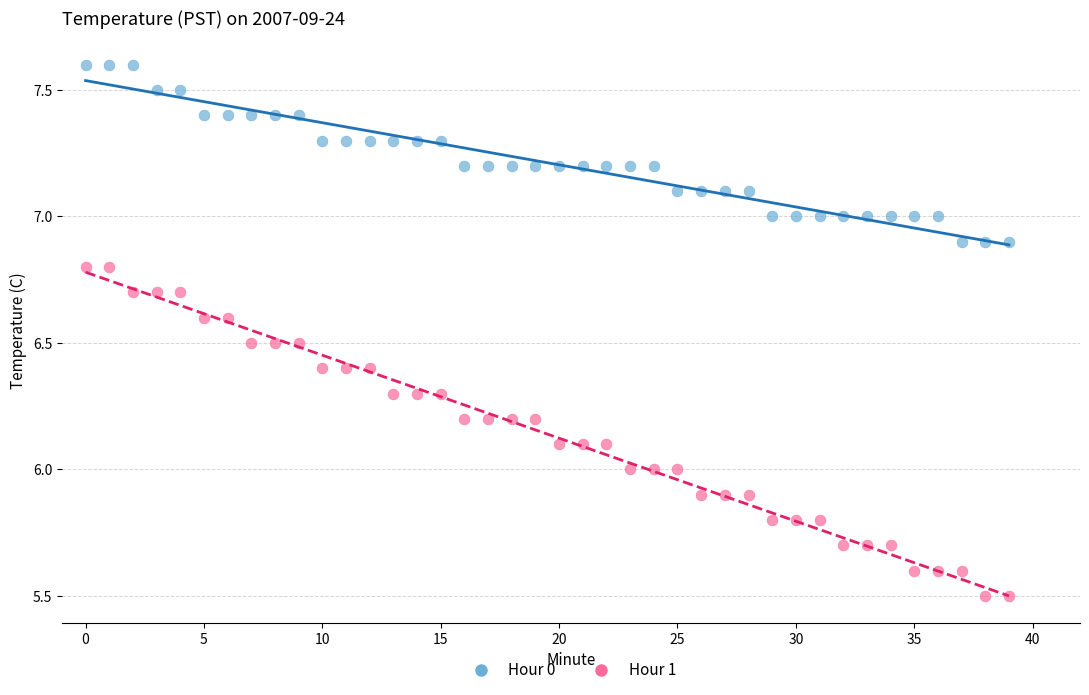

Which series contains the lowest Y value?

Hour 1